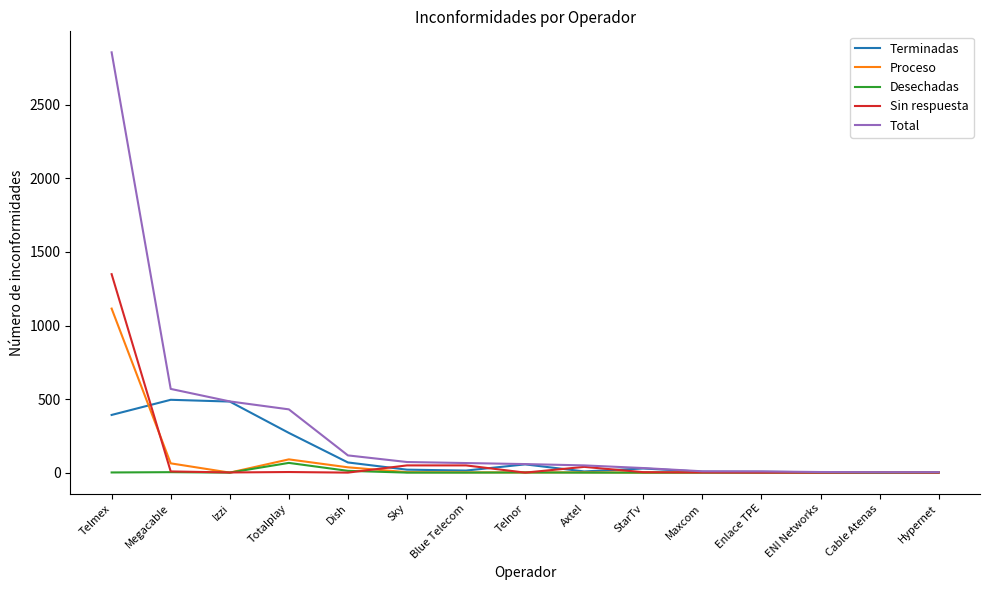

Is this an area chart (filled region under the line)?

No